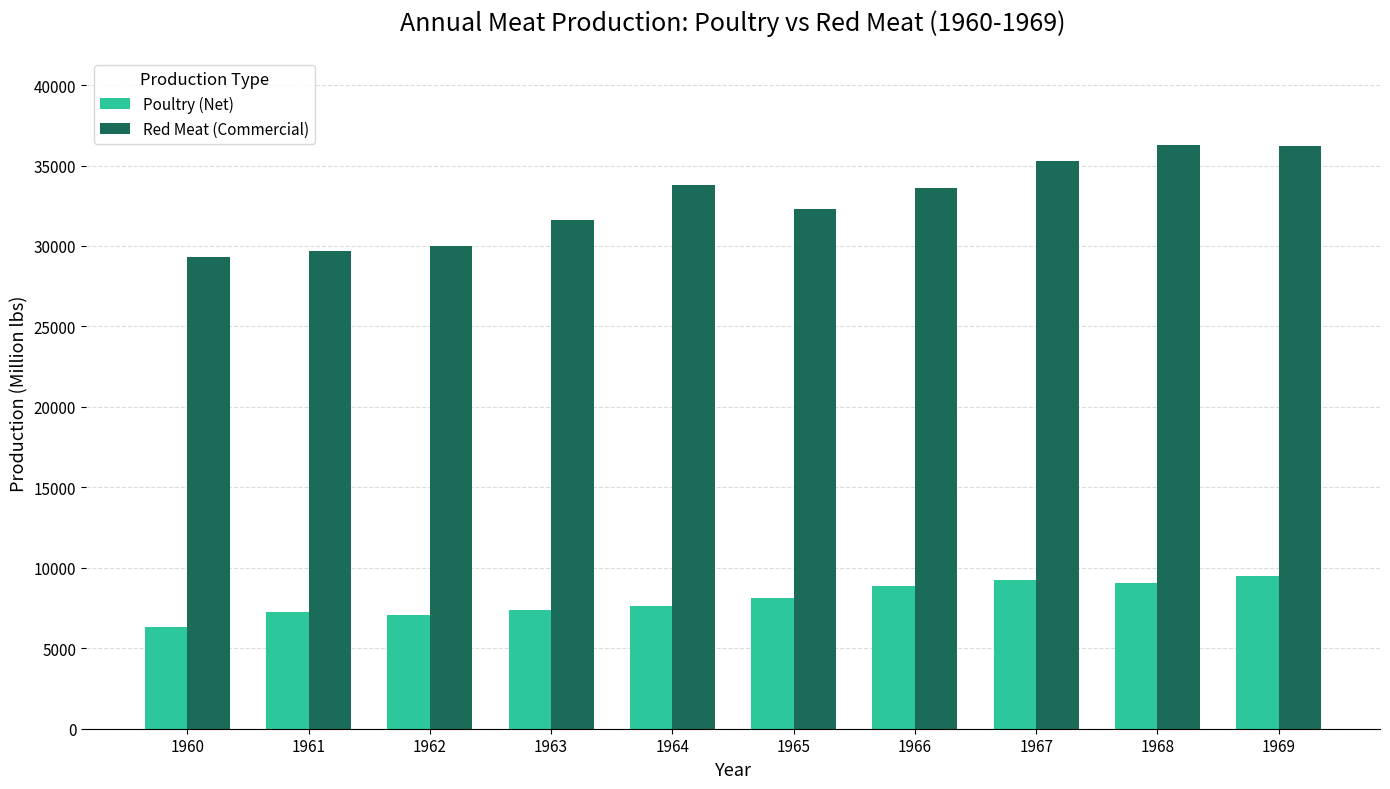

What is the approximate value of Poultry (Net) at 1965?

8132.4